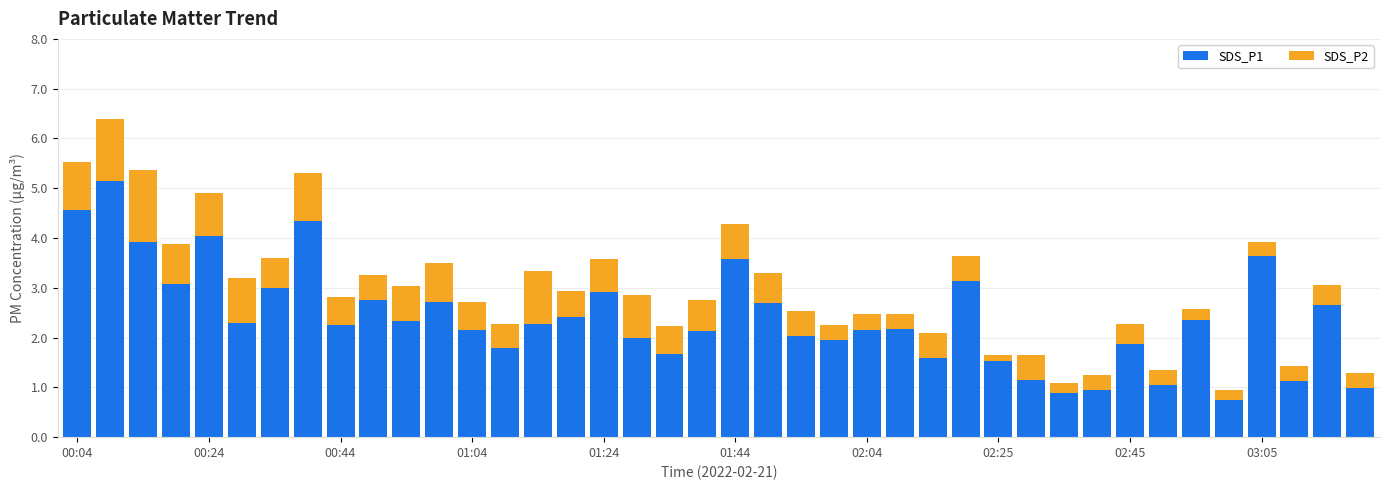

What is the difference between the maximum and second lowest values in the SDS_P1 series?

4.3